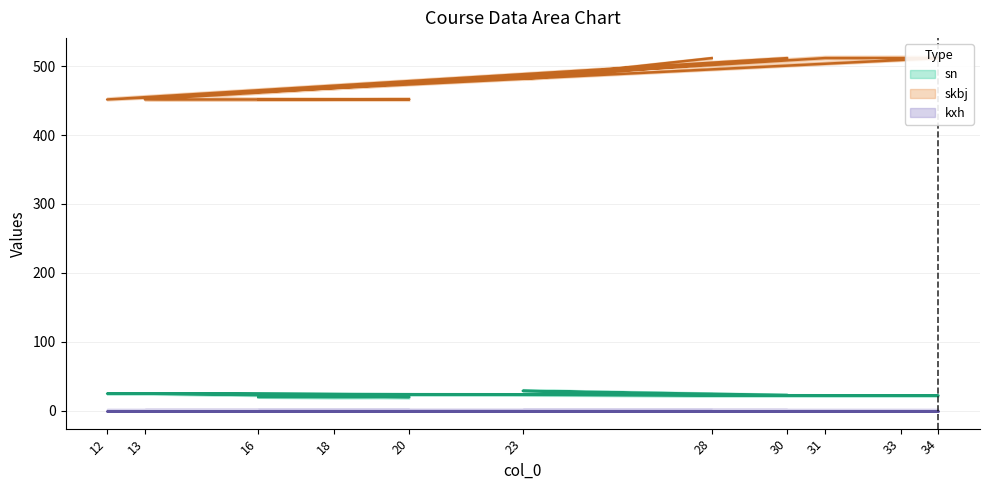

True or false: sn and skbj cross at least once.

False